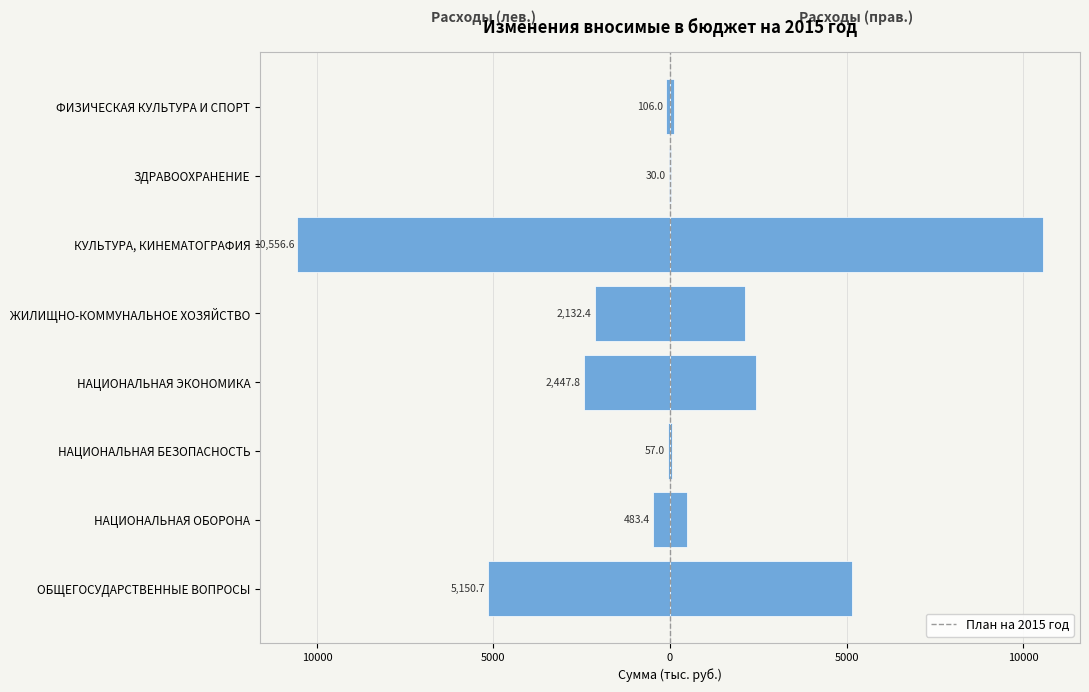

True or false: the data shows -3292.2 at ЖИЛИЩНО-КОММУНАЛЬНОЕ ХОЗЯЙСТВО.

False